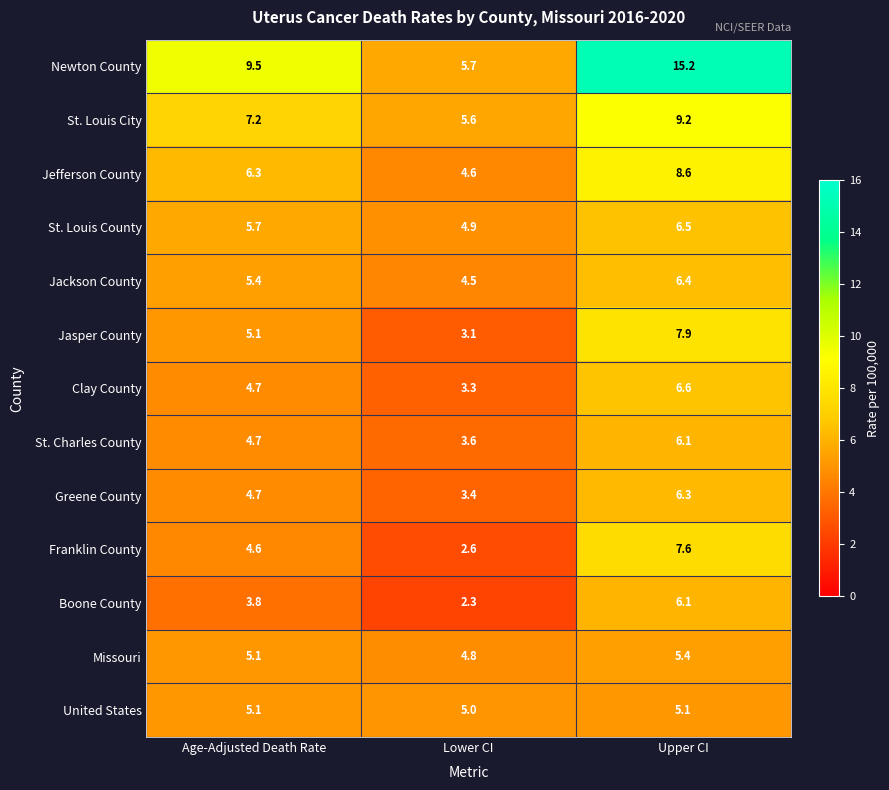

Read the St. Charles County value at Age-Adjusted Death Rate.

4.7